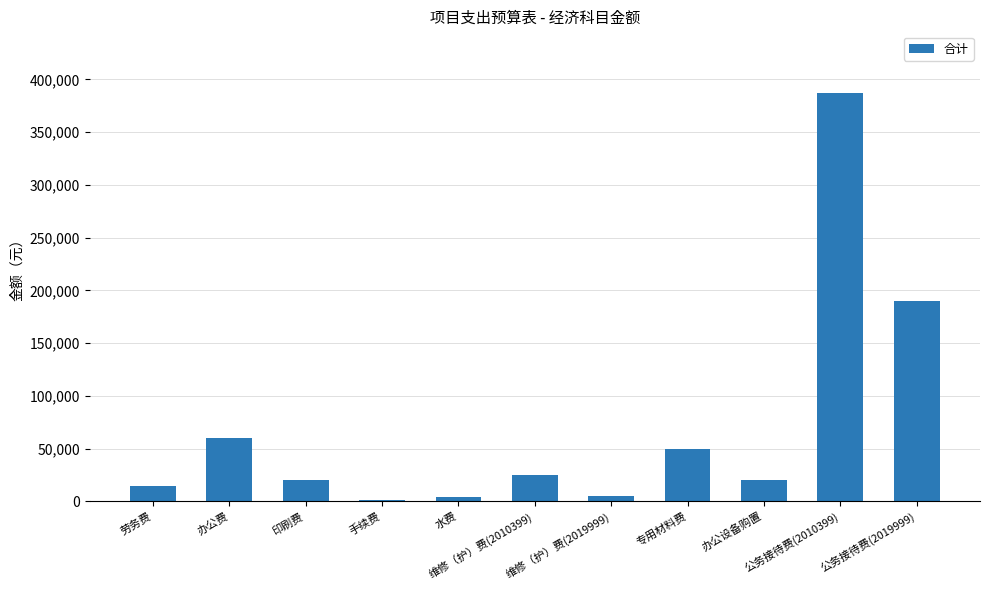

What is the sum of all values?

777500